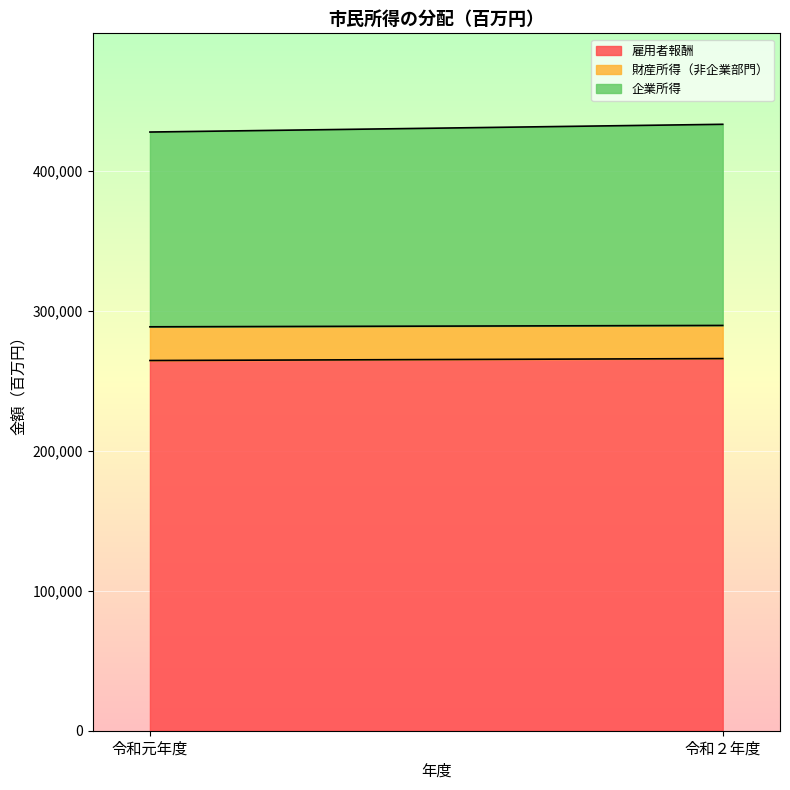

What is the total value across all series at 令和２年度?

433228